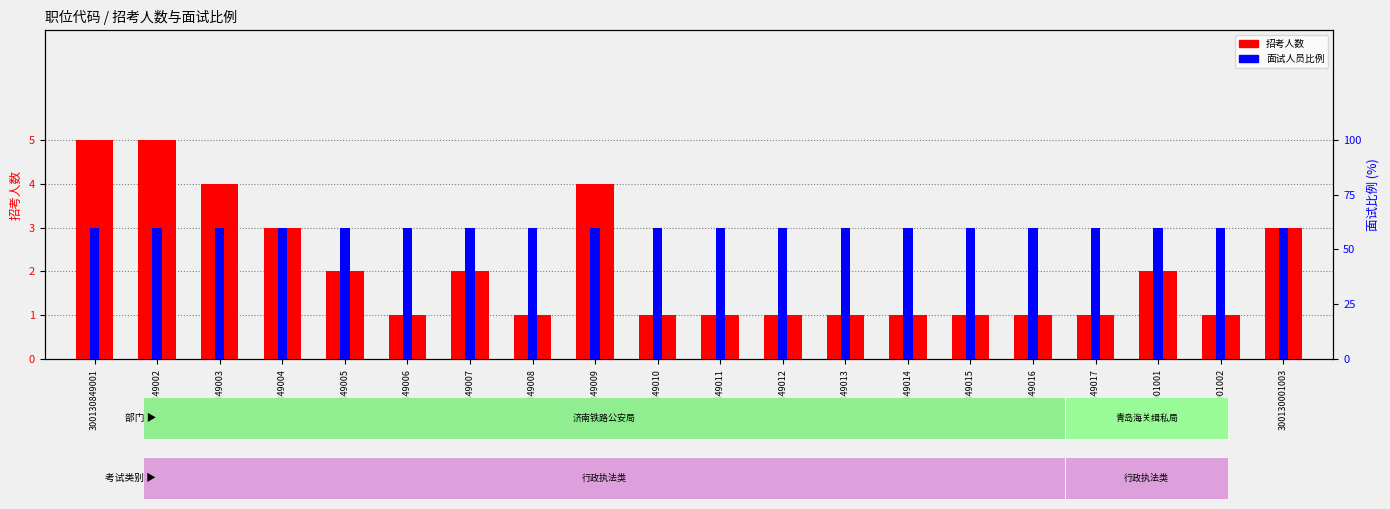

Which series changed the most between 300130849011 and 300130001001?

招考人数